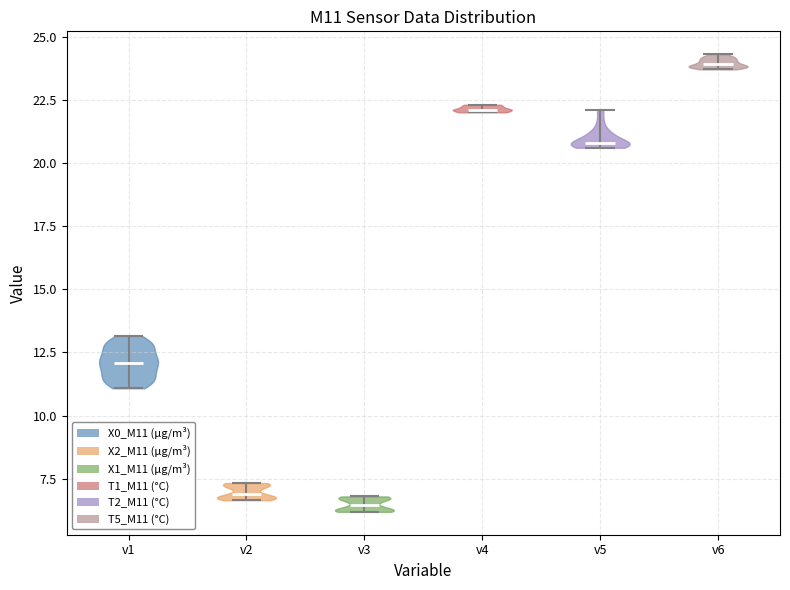

Where does the median line of the violin for v3 sit on the y-axis? The values are not printed on the chart, so give them approximately, as read against the axis.

6.5